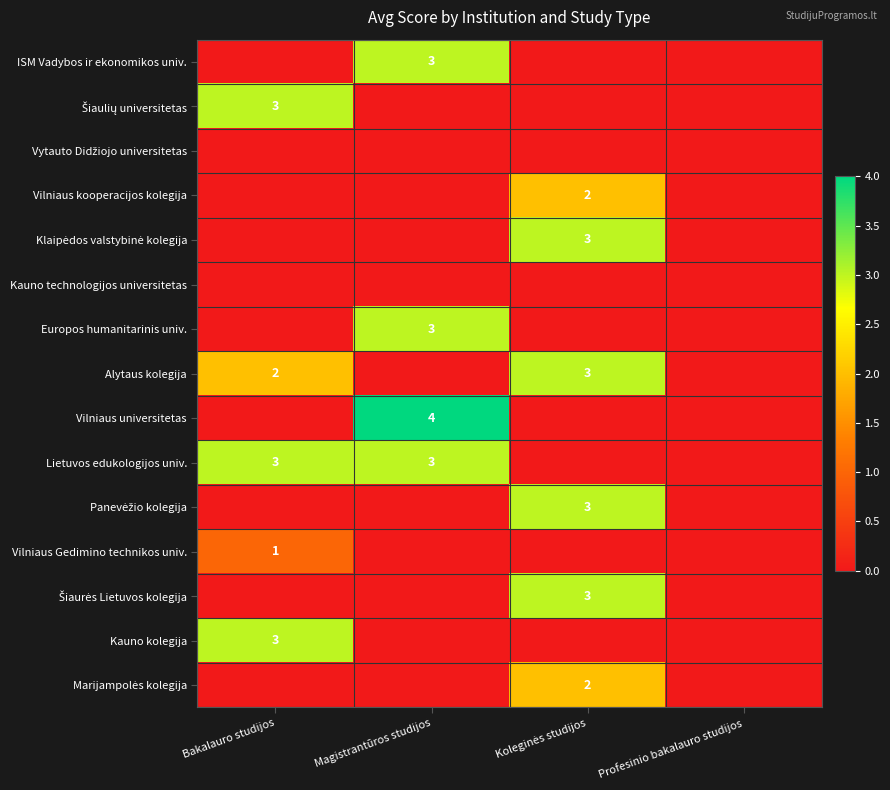

The value of Vilniaus Gedimino technikos univ. at Bakalauro studijos is 1. True or false?

True